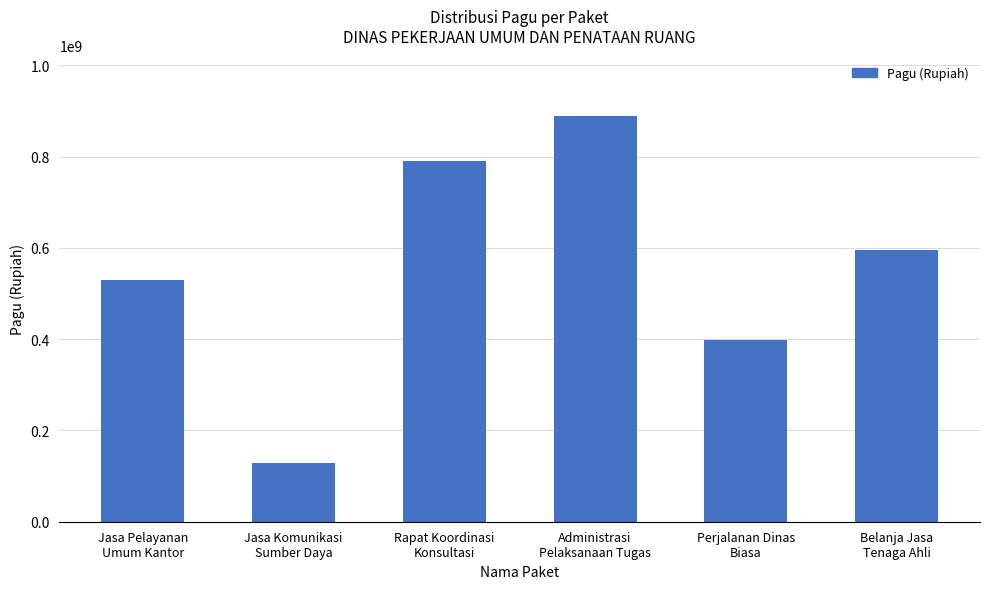

How many series are shown in this chart?

1